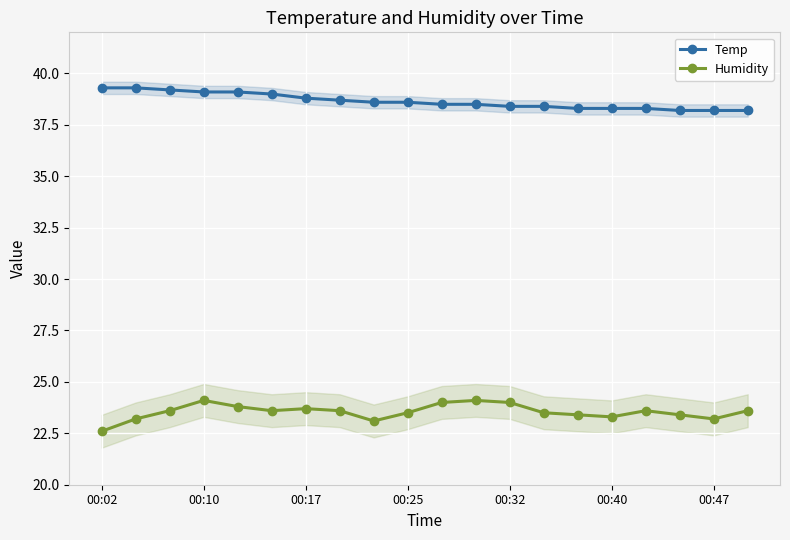

True or false: Humidity and Temp intersect in this chart.

False